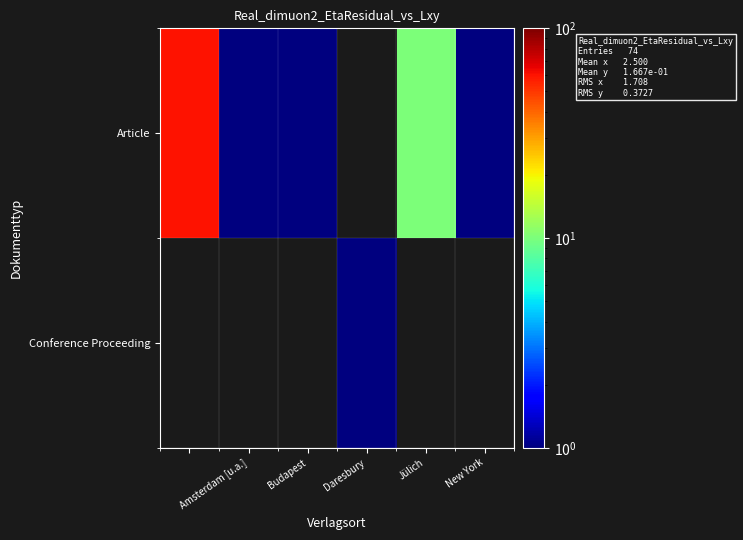

Rank the series by their average value, from lowest to highest.

Article, Conference Proceeding